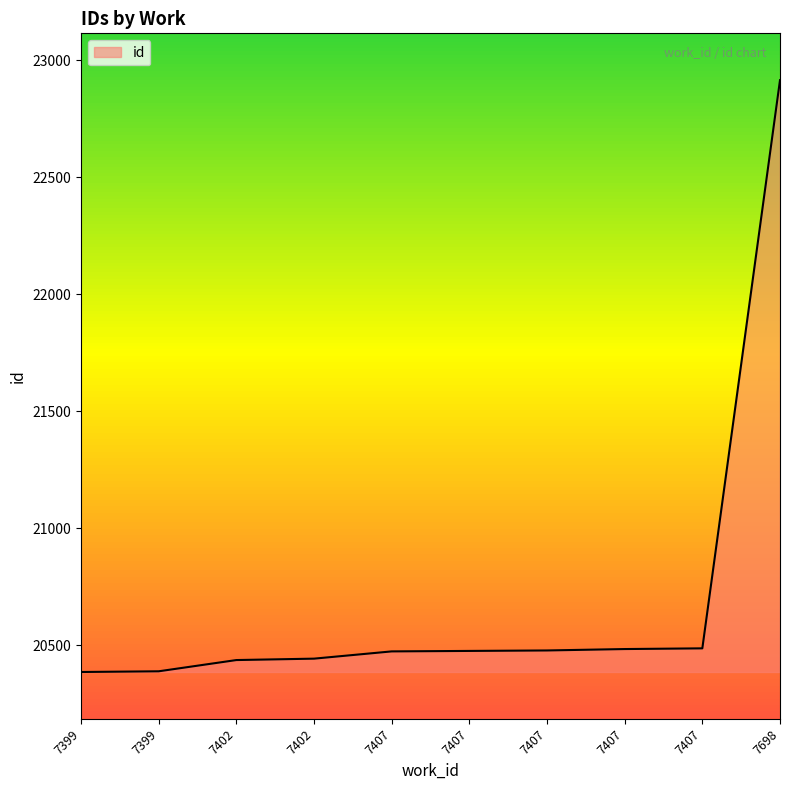

Where is the data nearest to the value 21650?

7407